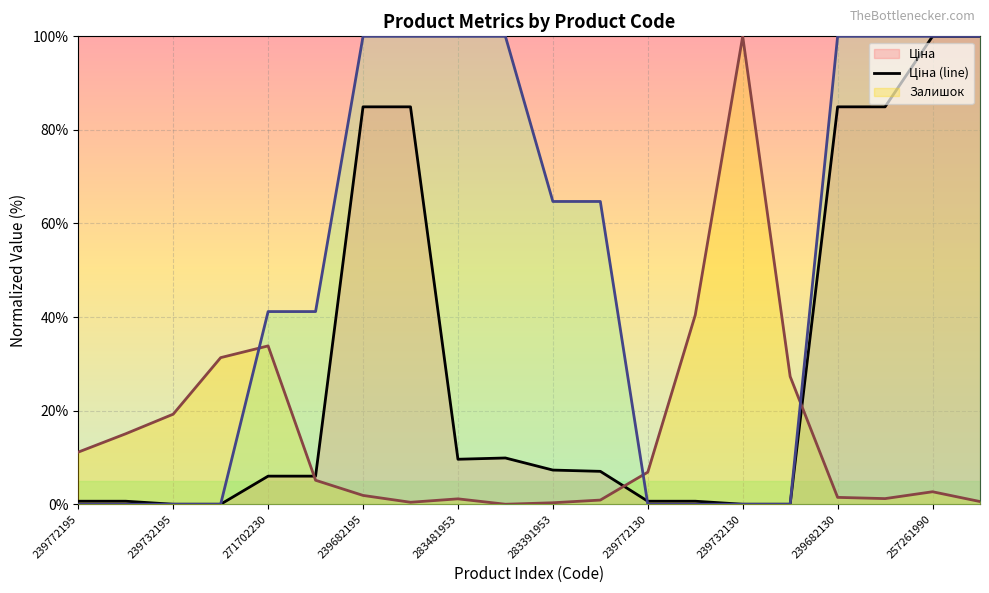

What is the greatest value displayed?

100.0